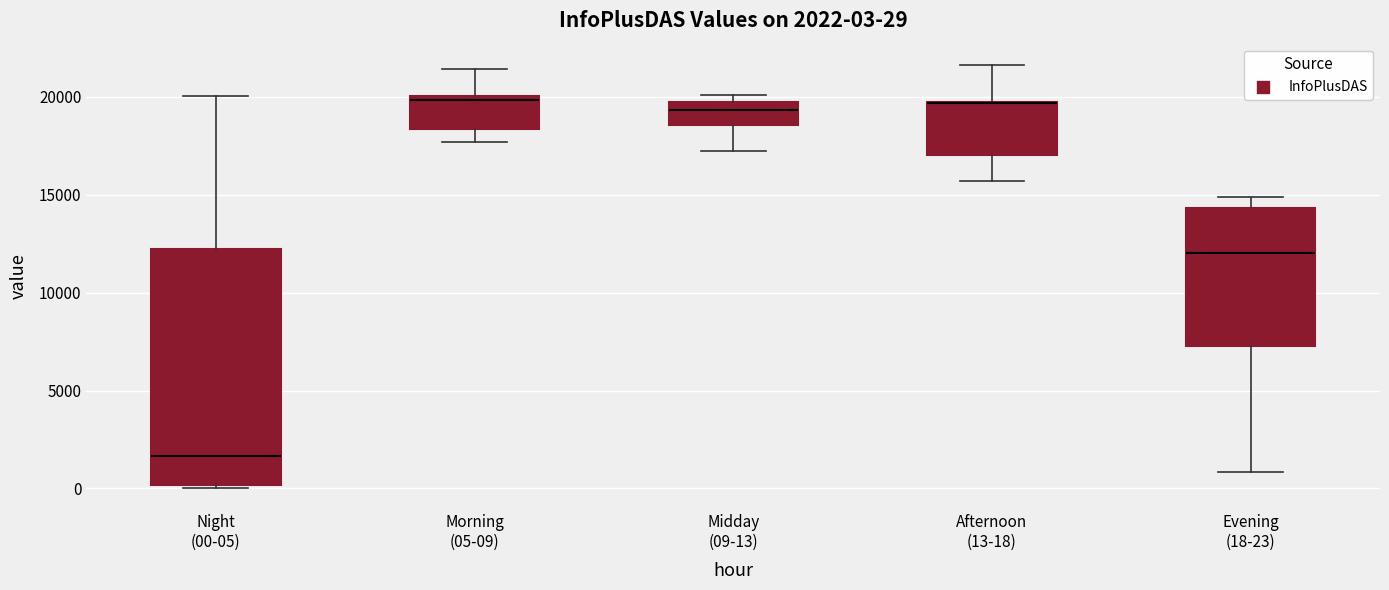

Which box is the tallest, from its lower edge to its upper edge?

Night (00-05)